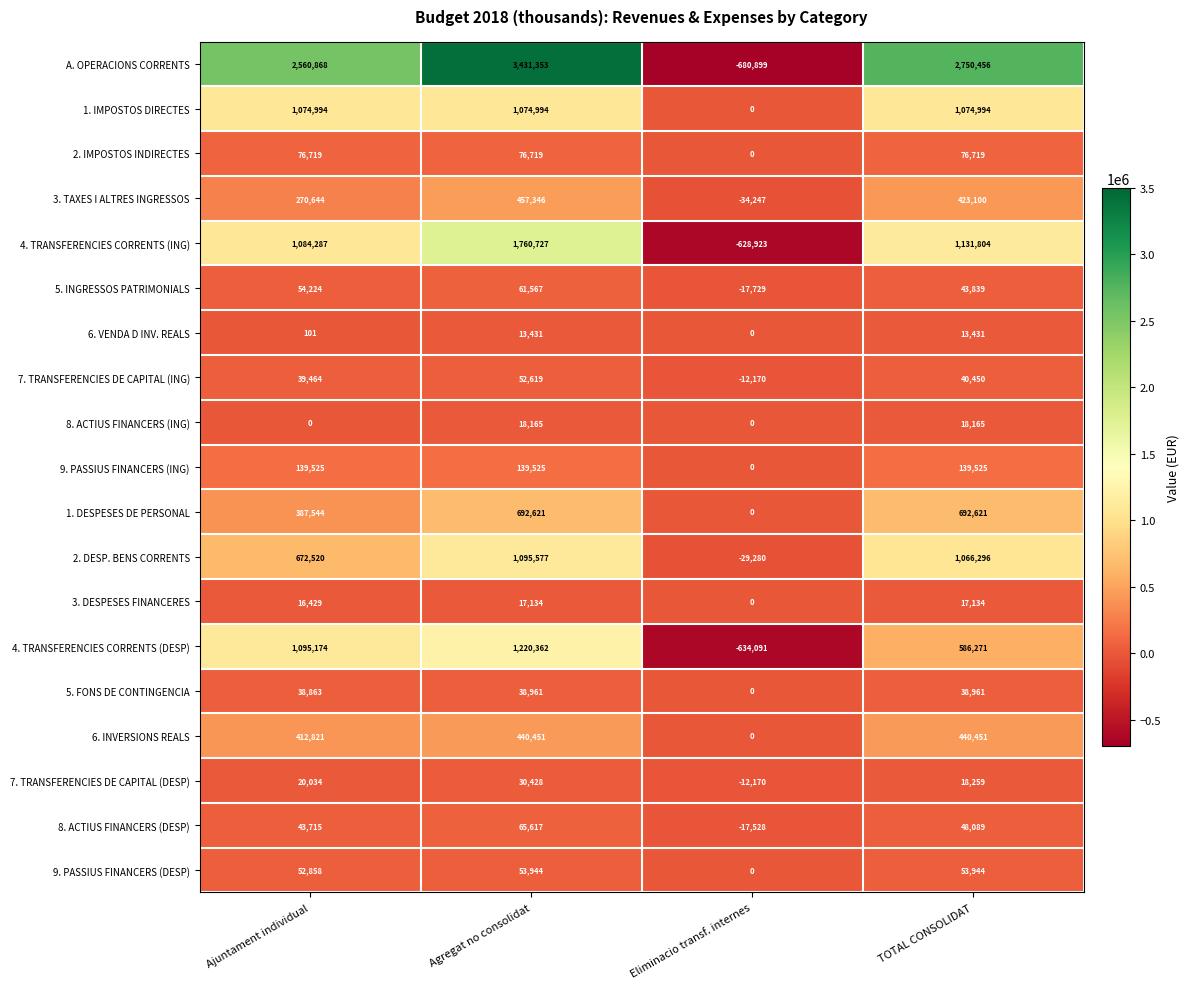

At how many categories does at least one series exceed 463524?

3